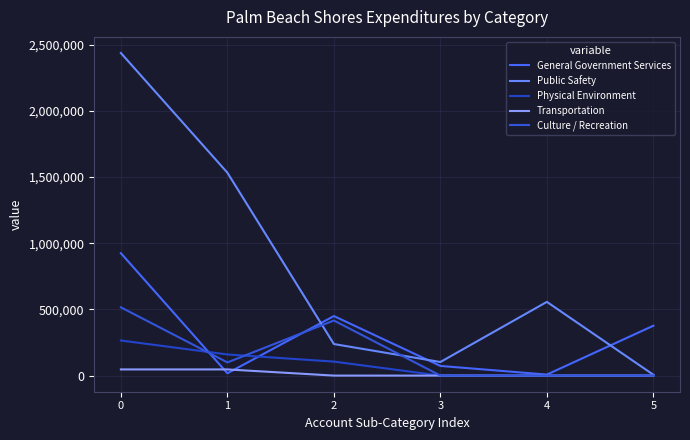

What are all the series names shown in the legend?

General Government Services, Public Safety, Physical Environment, Transportation, Culture / Recreation